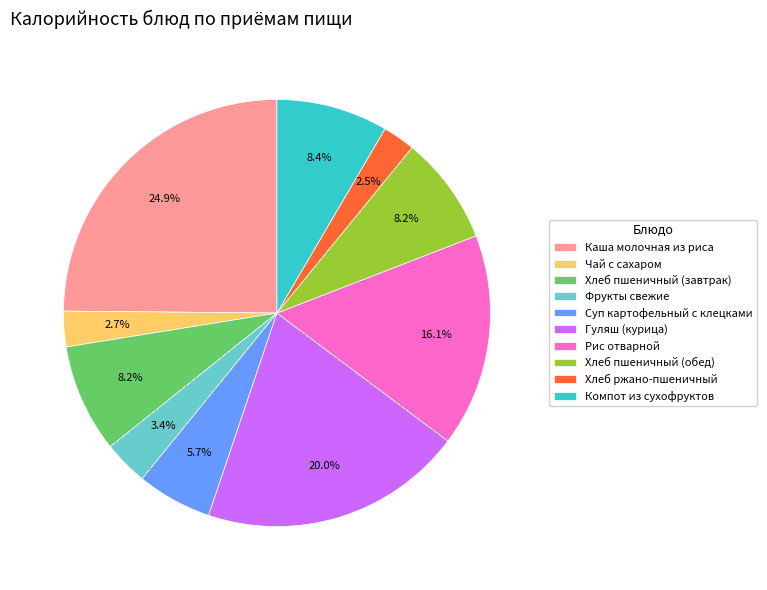

Is Рис отварной the majority of the pie?

No